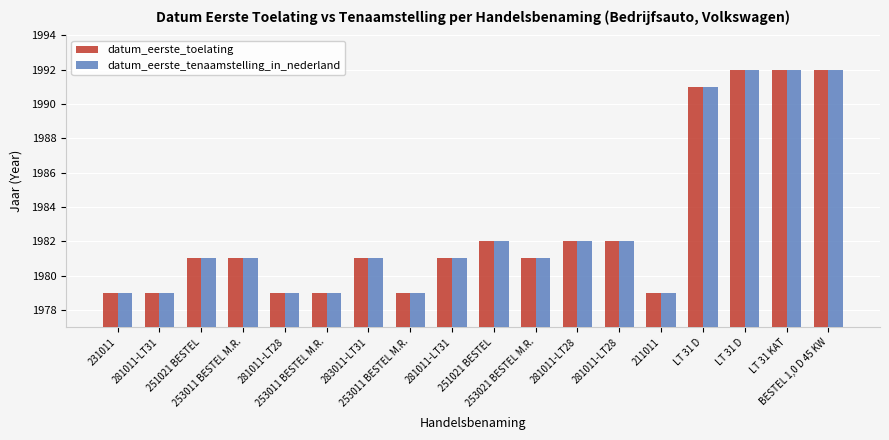

Where is datum_eerste_toelating nearest to the value 1985?

251021 BESTEL